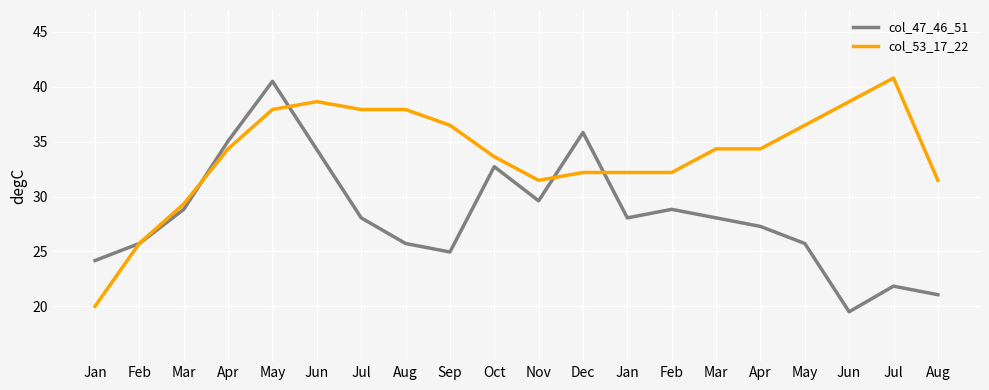

True or false: col_47_46_51 and col_53_17_22 cross at least once.

True